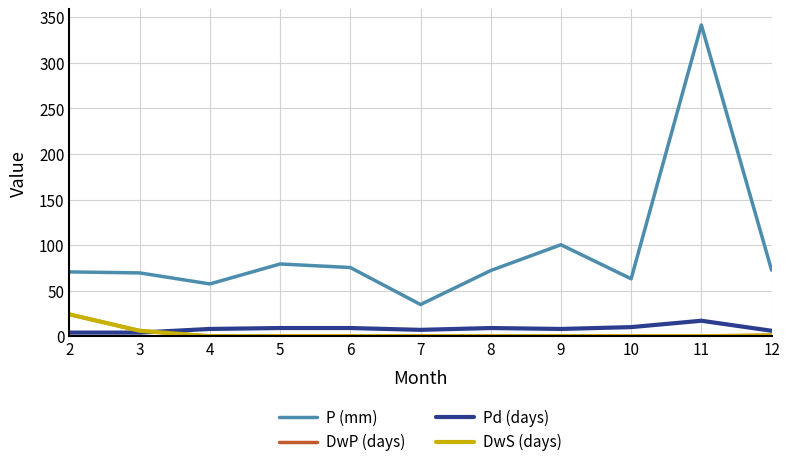

The P (mm) series shows 341.6 at 11. True or false?

True